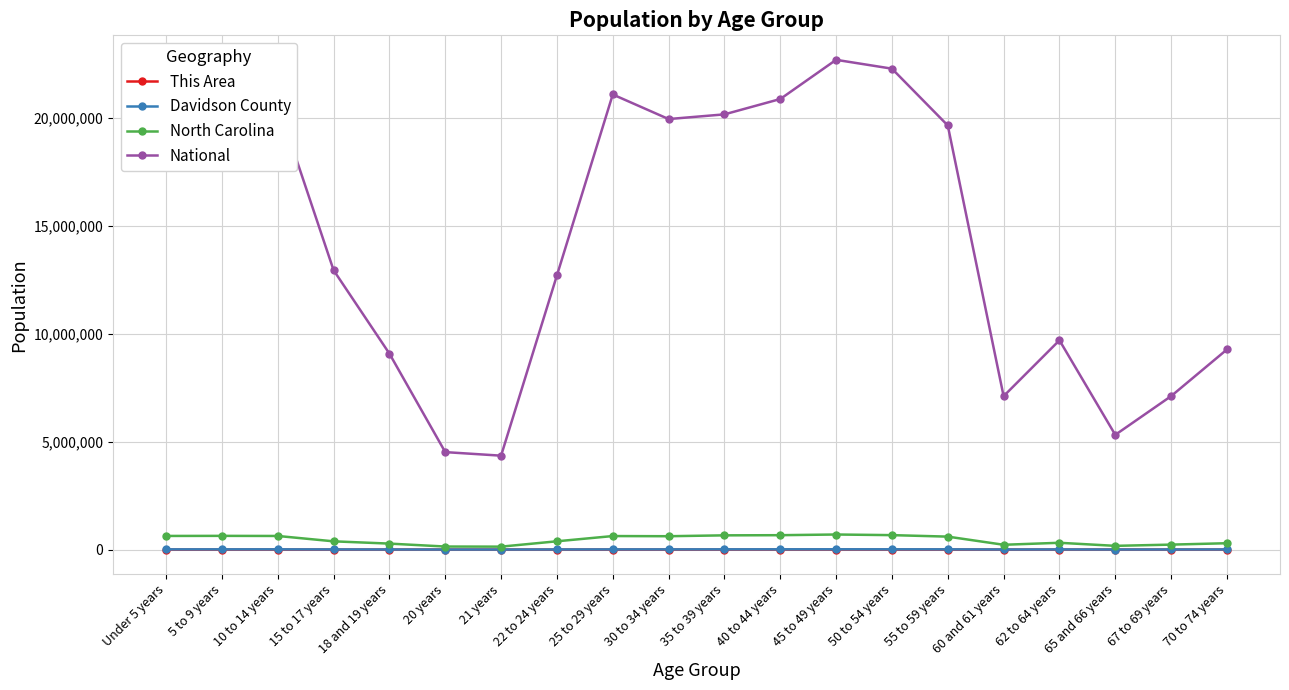

What are all the series names shown in the legend?

This Area, Davidson County, North Carolina, National